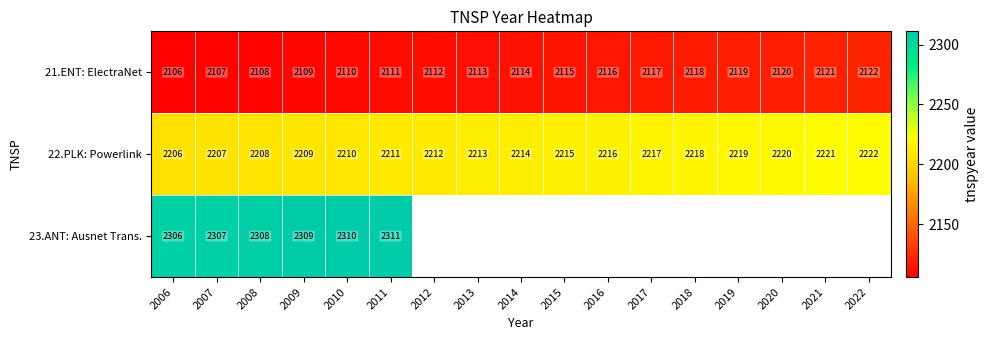

Is it true that 22.PLK: Powerlink equals 3654.3 at 2007?

False